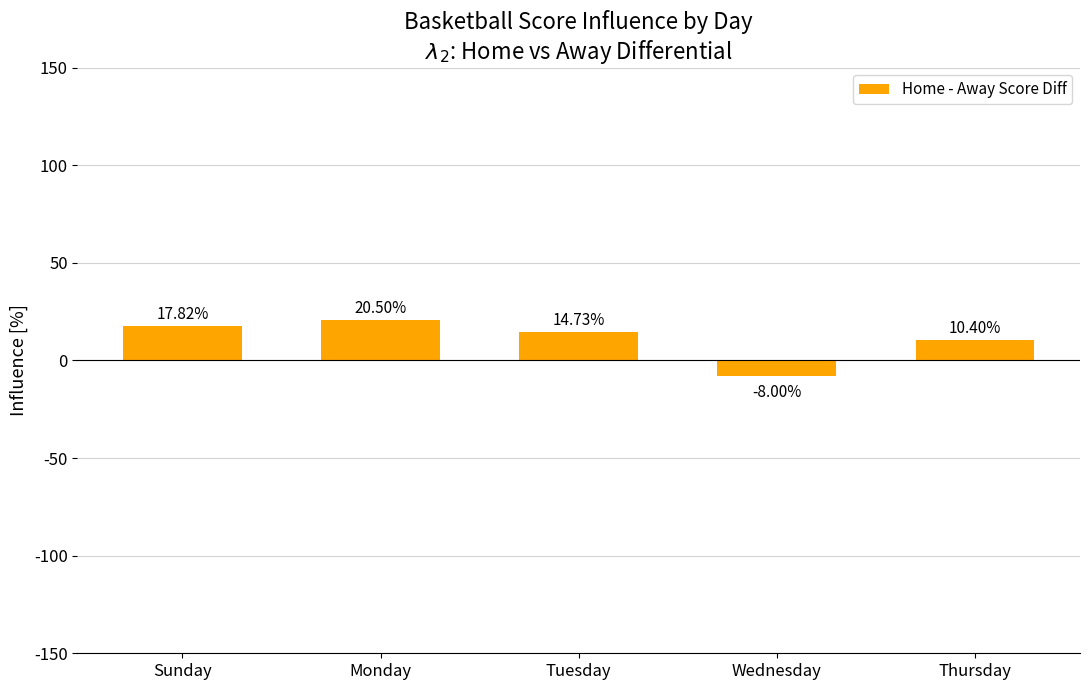

What is the difference between the maximum and minimum values?

28.5